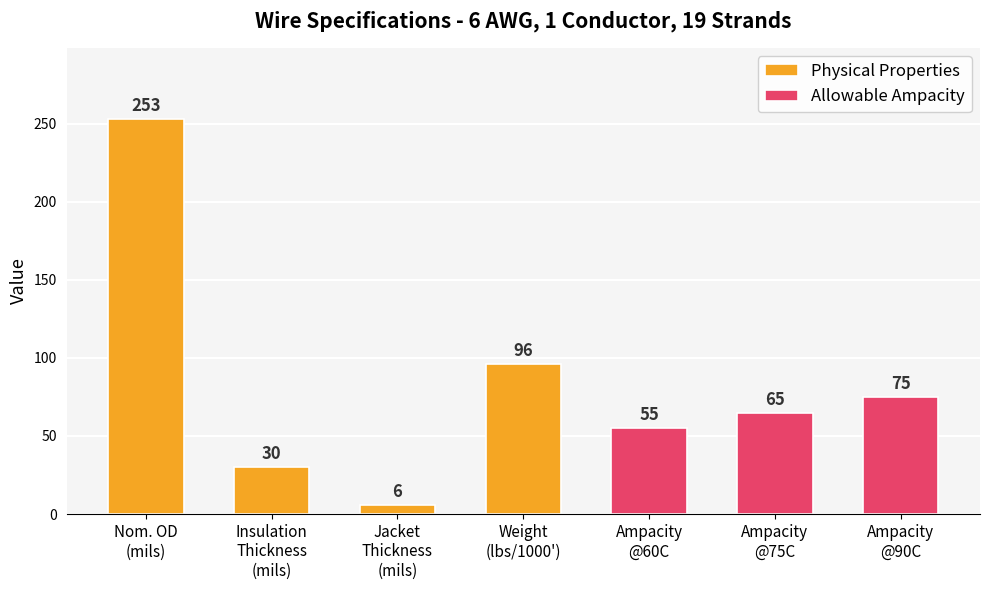

What is the sum of the values at Ampacity @60C and Ampacity @90C?

130